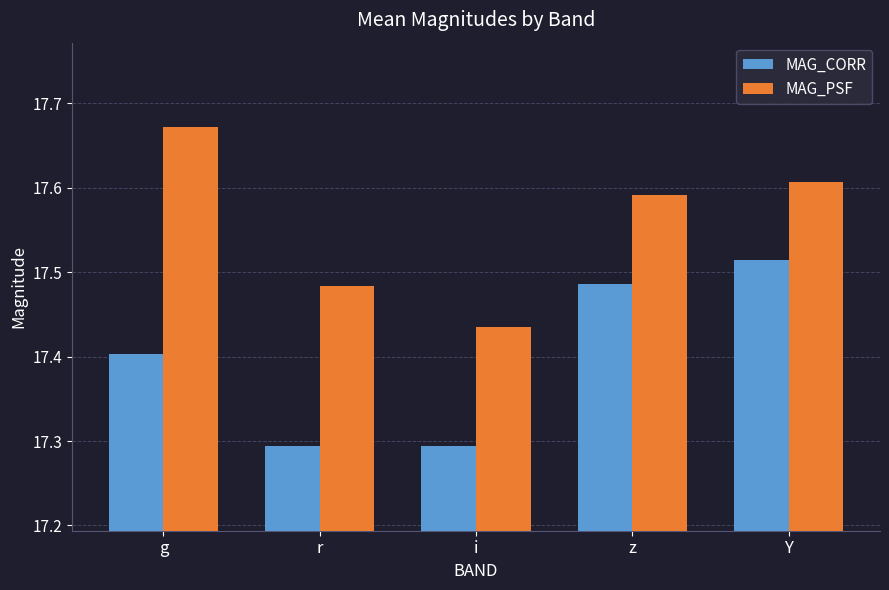

List the series in order of their overall mean, highest first.

MAG_PSF, MAG_CORR